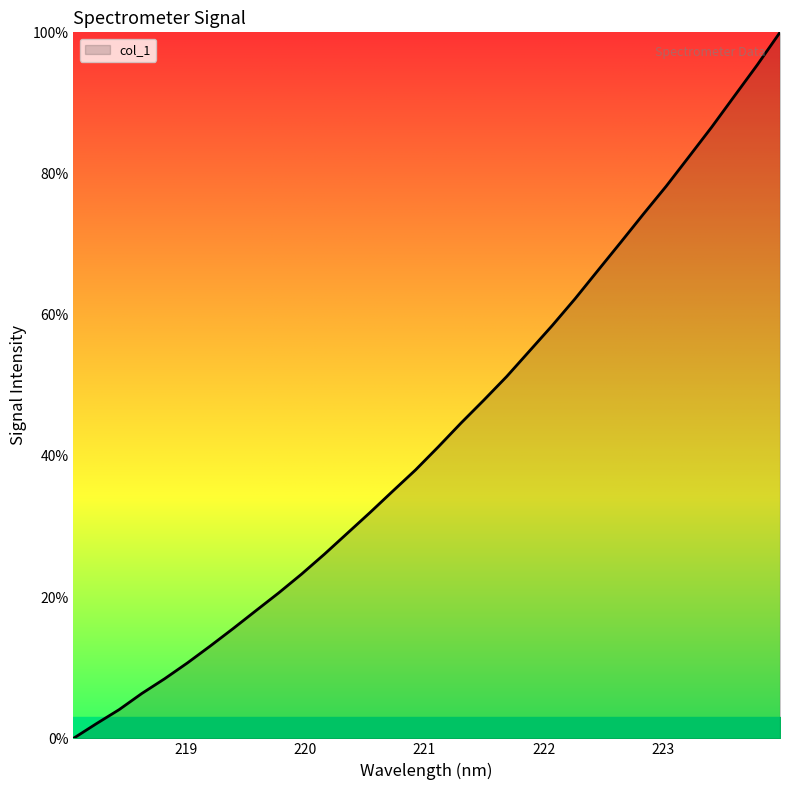

What is the difference between the second highest and minimum values?

95.4